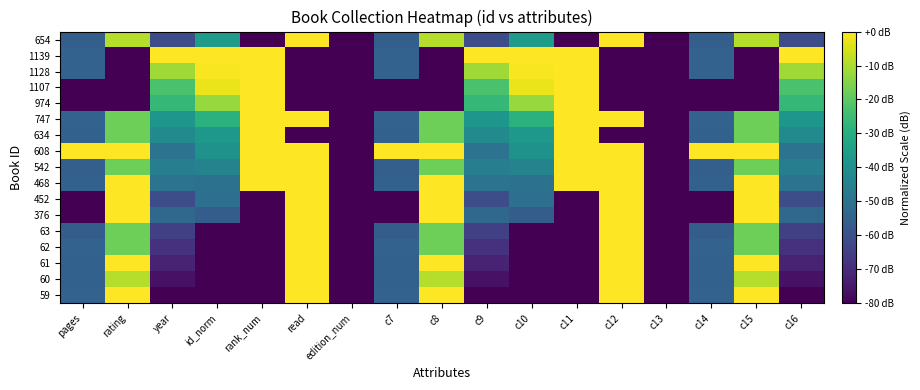

At read, list the series in order from smallest to largest.

634, 974, 1107, 1128, 1139, 59, 60, 61, 62, 63, 376, 452, 468, 542, 608, 747, 654